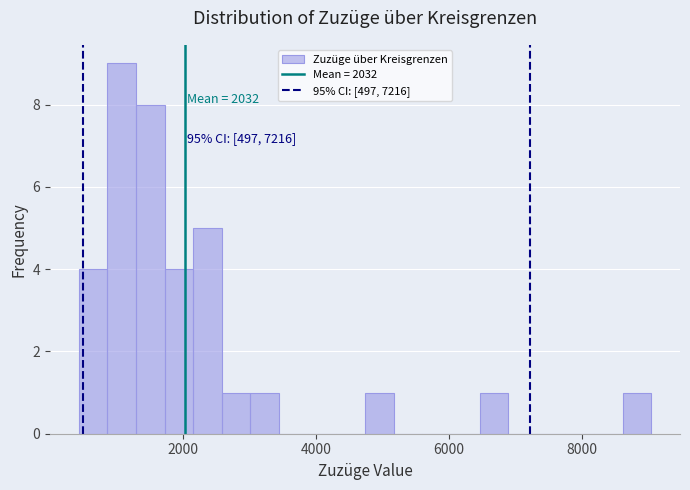

Read against the x-axis, roughly where is the centre of the tallest bar?

1000